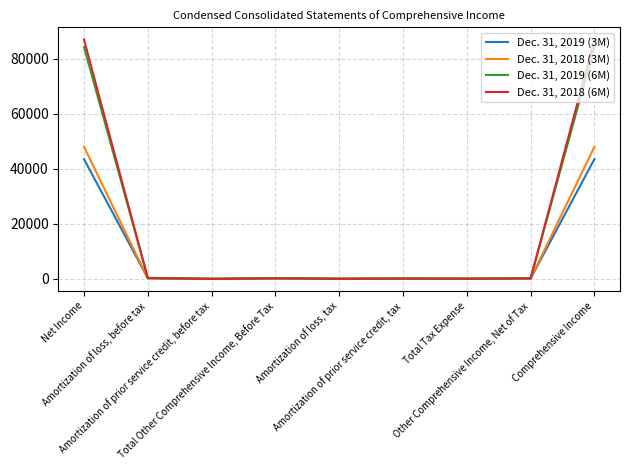

What is the average value of the Dec. 31, 2018 (3M) series?

10665